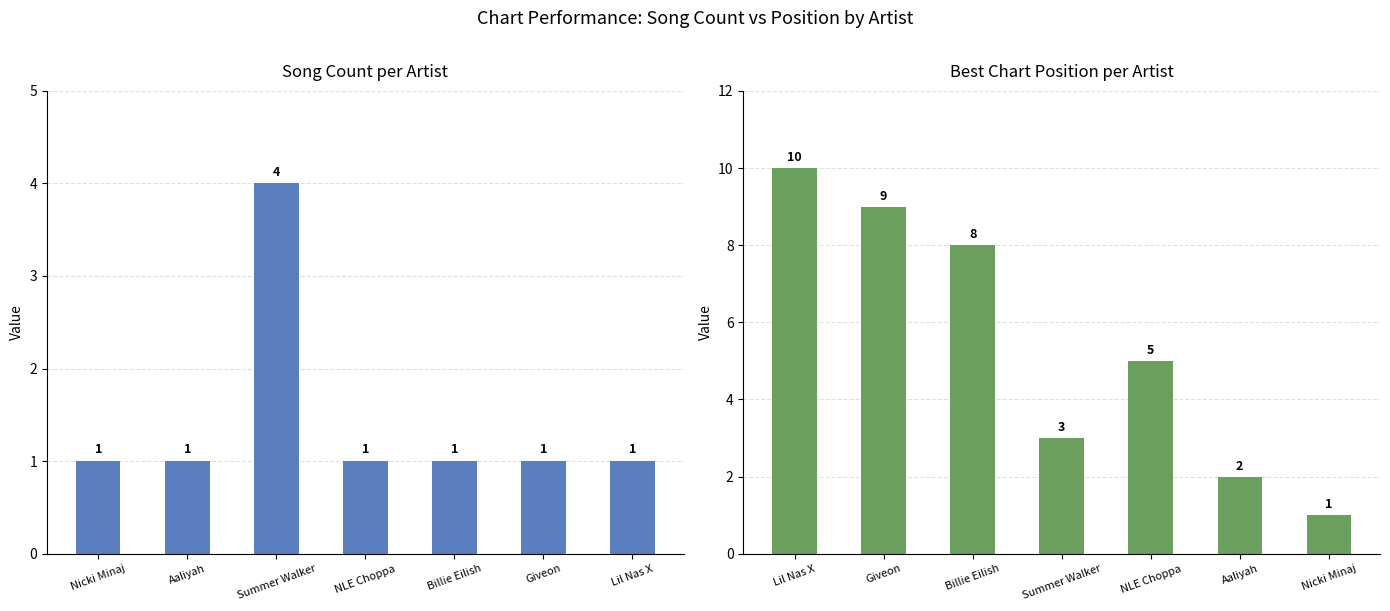

Rank the series by their maximum value, from highest to lowest.

Chart Position, Song Count